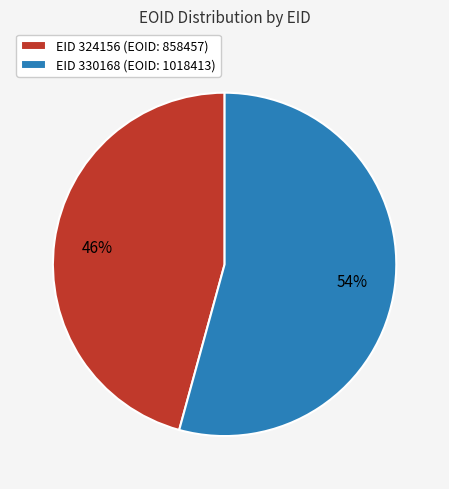

Which has a higher value, EID 324156 (EOID: 858457) or EID 330168 (EOID: 1018413)?

EID 330168 (EOID: 1018413)